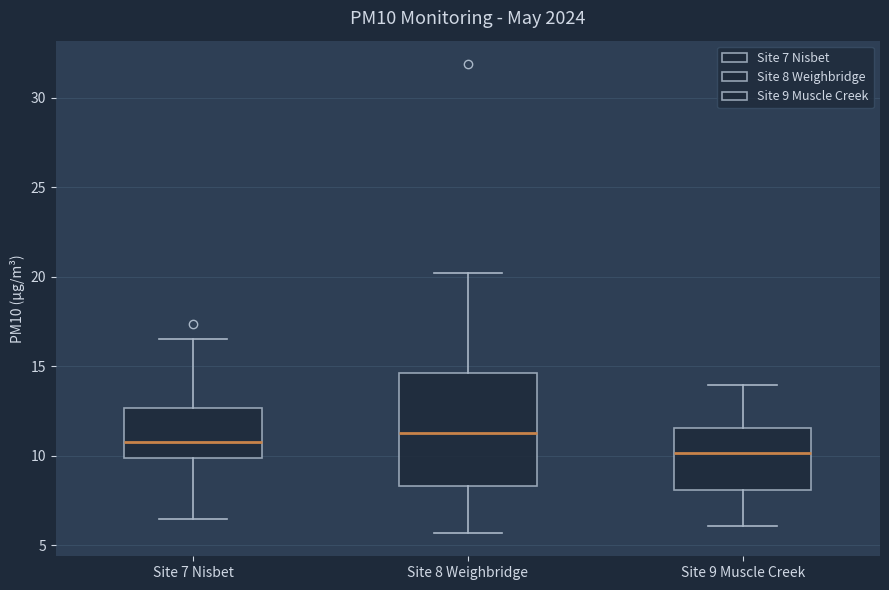

Reading left to right, transcribe this box plot: for each box, give where its median line is, the range the box spans, and where its two whiskers end, as read against the y-axis. The values are not printed on the chart, so give them approximately, as read against the axis.

Site 7 Nisbet: median 11.0, box 10.0 to 12.5, whiskers 6.5 to 16.5
Site 8 Weighbridge: median 11.5, box 8.5 to 14.5, whiskers 5.5 to 20.0
Site 9 Muscle Creek: median 10.0, box 8.0 to 11.5, whiskers 6.0 to 14.0